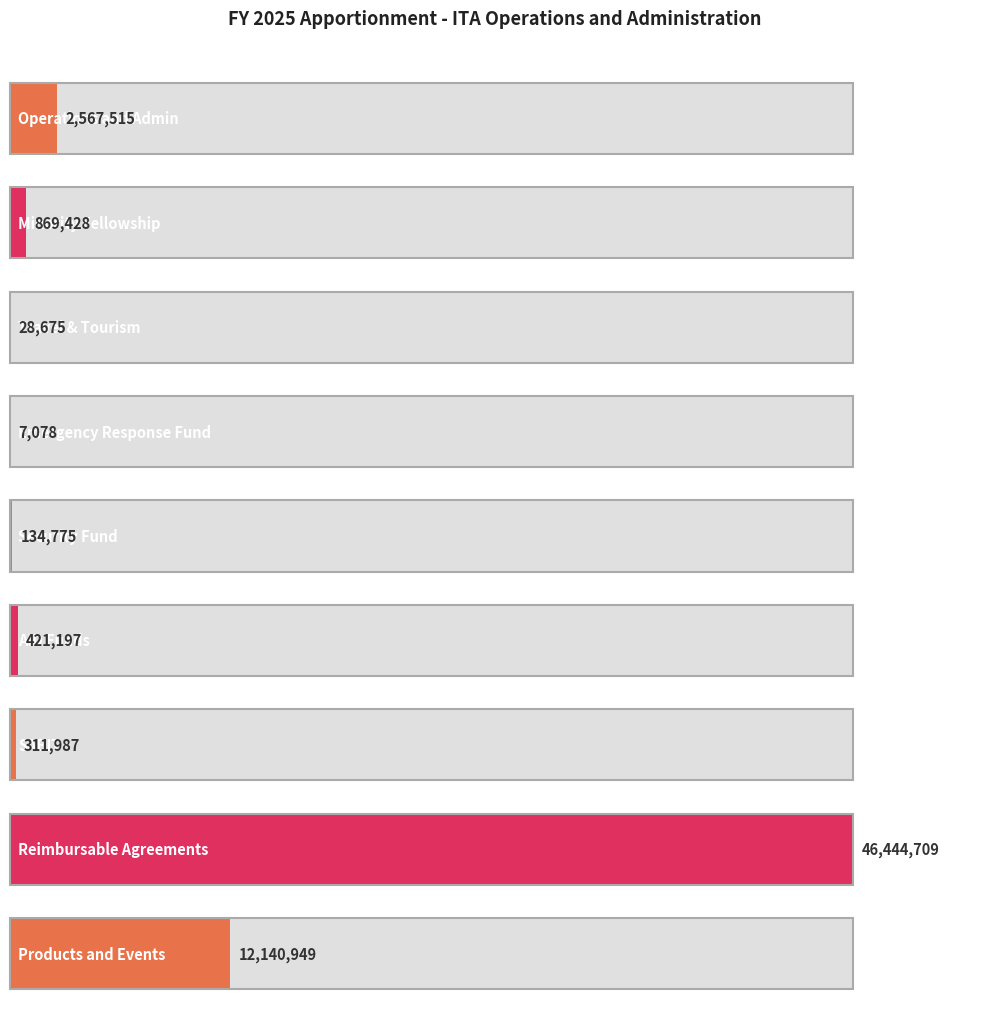

At which category does the chart reach its peak across all series?

Reimbursable Agreements